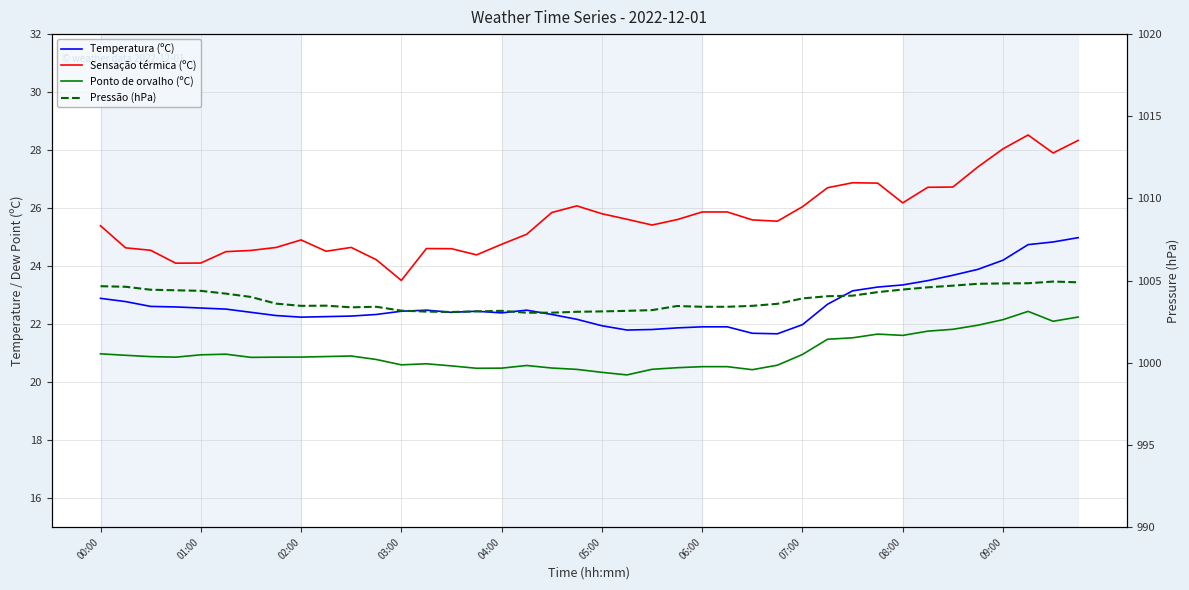

Count the number of data series in this chart.

4